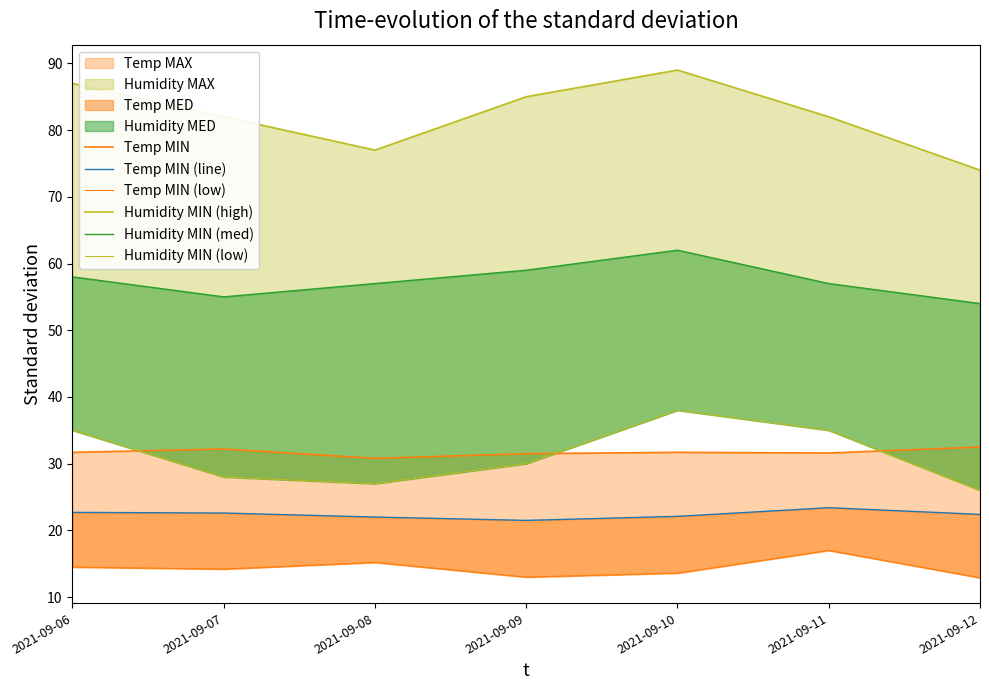

Reading left to right, transcribe all the data shown in this chart.

Temp MIN: 2021-09-06=31.7	2021-09-07=32.2	2021-09-08=30.8	2021-09-09=31.5	2021-09-10=31.7	2021-09-11=31.6	2021-09-12=32.5
Temp MIN (line): 2021-09-06=22.7	2021-09-07=22.6	2021-09-08=22.0	2021-09-09=21.5	2021-09-10=22.1	2021-09-11=23.4	2021-09-12=22.4
Temp MIN (low): 2021-09-06=14.5	2021-09-07=14.2	2021-09-08=15.2	2021-09-09=13.0	2021-09-10=13.6	2021-09-11=17.0	2021-09-12=12.9
Humidity MIN (high): 2021-09-06=87.0	2021-09-07=82.0	2021-09-08=77.0	2021-09-09=85.0	2021-09-10=89.0	2021-09-11=82.0	2021-09-12=74.0
Humidity MIN (med): 2021-09-06=58.0	2021-09-07=55.0	2021-09-08=57.0	2021-09-09=59.0	2021-09-10=62.0	2021-09-11=57.0	2021-09-12=54.0
Humidity MIN (low): 2021-09-06=35.0	2021-09-07=28.0	2021-09-08=27.0	2021-09-09=30.0	2021-09-10=38.0	2021-09-11=35.0	2021-09-12=26.0